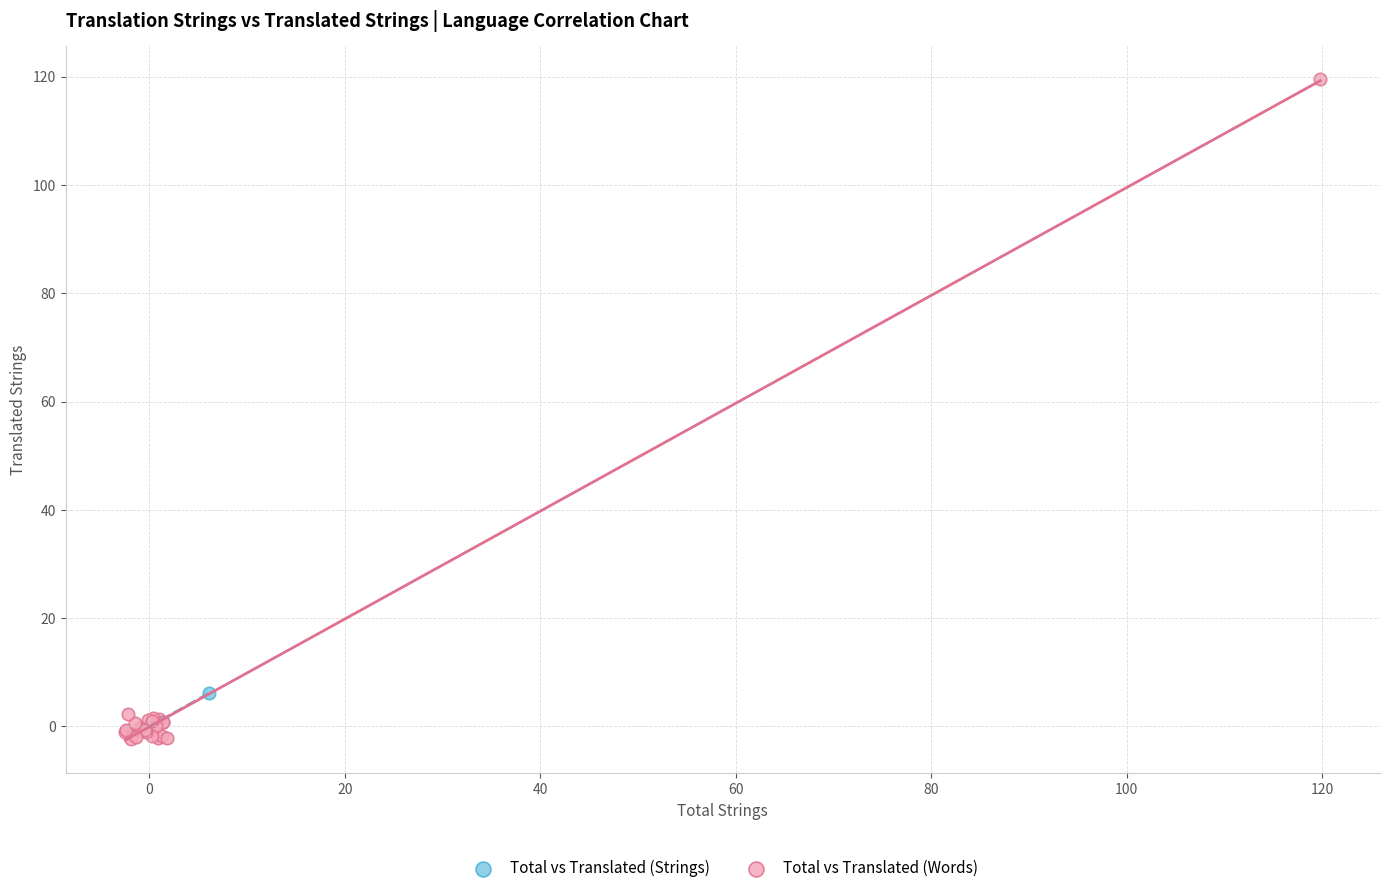

Which series has the widest spread of Y values?

Total vs Translated (Words)